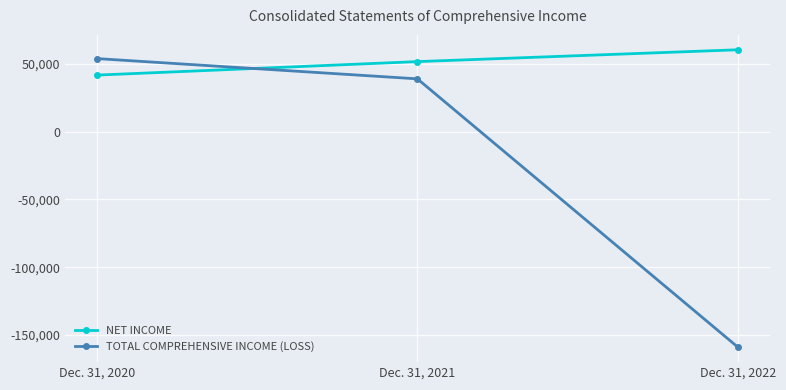

The NET INCOME series shows 82560 at Dec. 31, 2022. True or false?

False